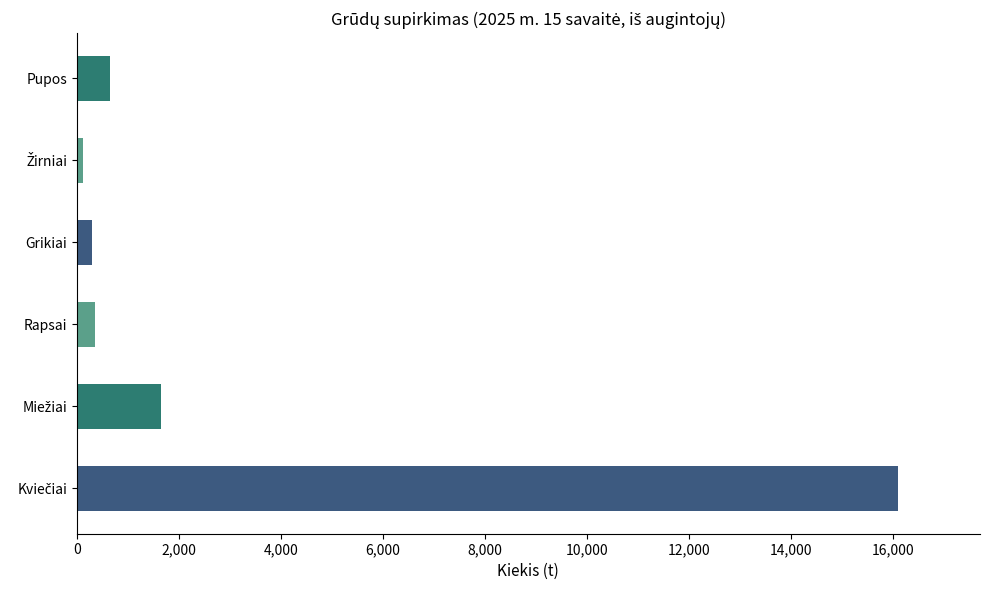

Read the value at Rapsai.

355.5